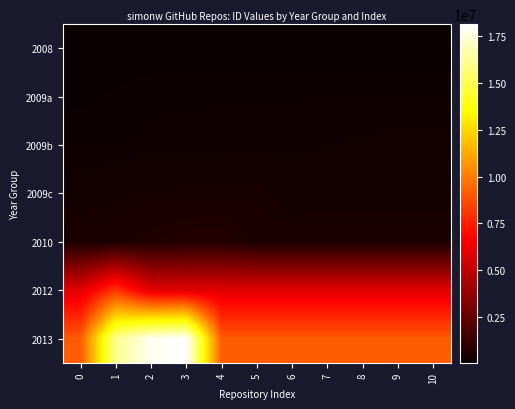

At 2, list the series in order from smallest to largest.

2008, 2009a, 2009b, 2009c, 2010, 2012, 2013